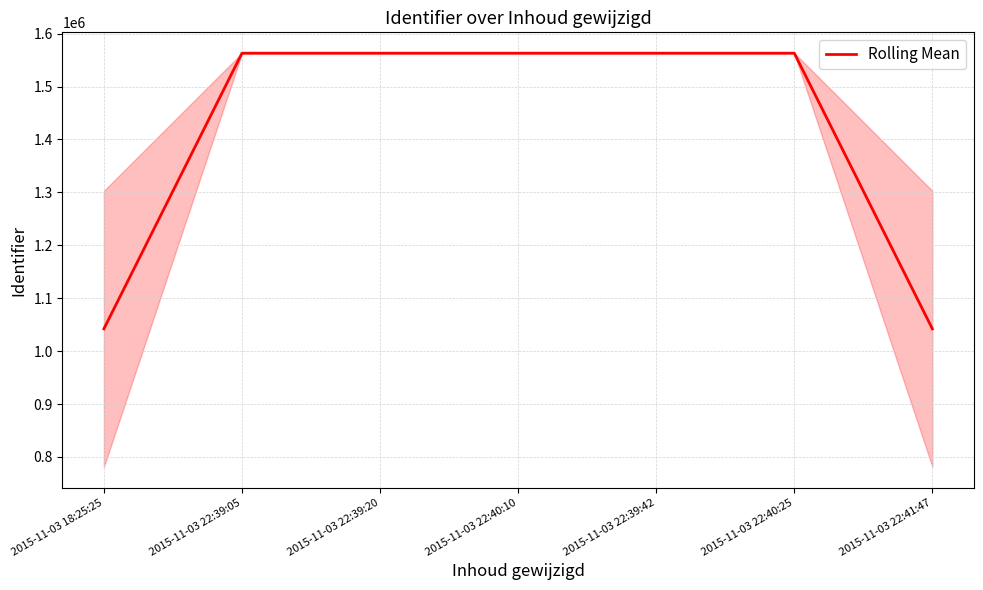

What is the difference between the maximum and minimum values?

521040.3